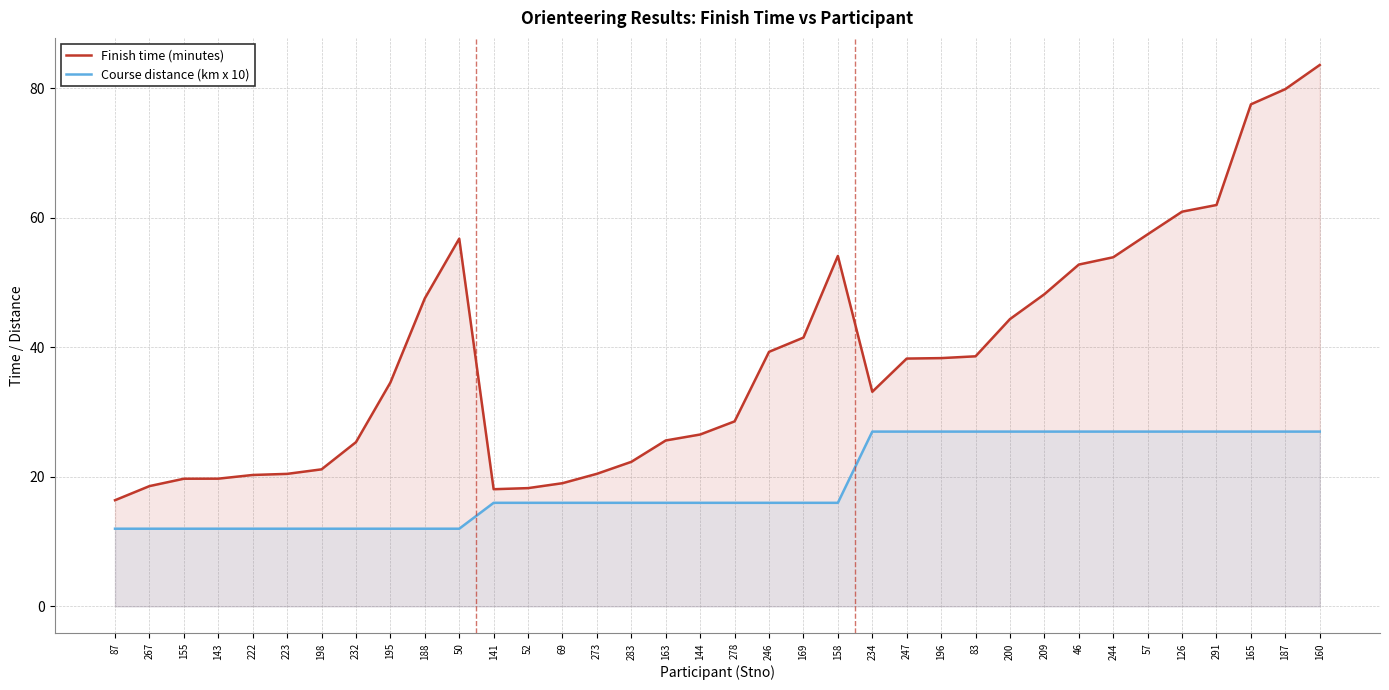

Reading left to right, what are all the values shown in this chart?

Finish time (minutes): 16.4	18.6	19.7	19.7	20.3	20.5	21.2	25.4	34.6	47.6	56.8	18.1	18.3	19.0	20.5	22.3	25.6	26.6	28.6	39.3	41.5	54.1	33.1	38.3	38.4	38.6	44.4	48.2	52.8	53.9	57.5	61.0	62.0	77.5	79.9	83.6
Course distance (km x 10): 12.0	12.0	12.0	12.0	12.0	12.0	12.0	12.0	12.0	12.0	12.0	16.0	16.0	16.0	16.0	16.0	16.0	16.0	16.0	16.0	16.0	16.0	27.0	27.0	27.0	27.0	27.0	27.0	27.0	27.0	27.0	27.0	27.0	27.0	27.0	27.0